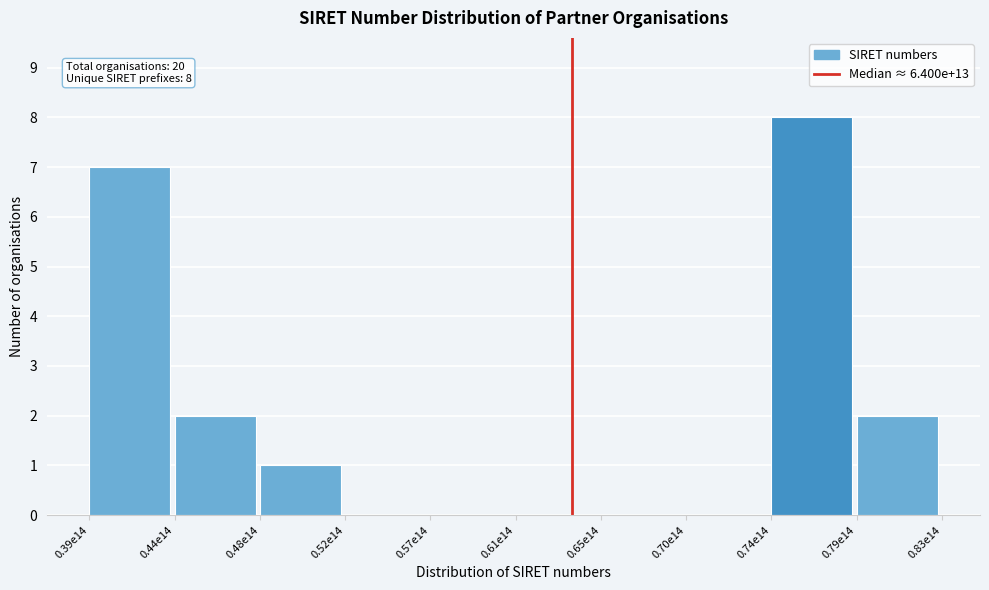

Reading right to left, transcribe all the data shown in this chart.

0.79e14=2	0.74e14=8	0.70e14=0	0.65e14=0	0.61e14=0	0.57e14=0	0.52e14=0	0.48e14=1	0.44e14=2	0.39e14=7